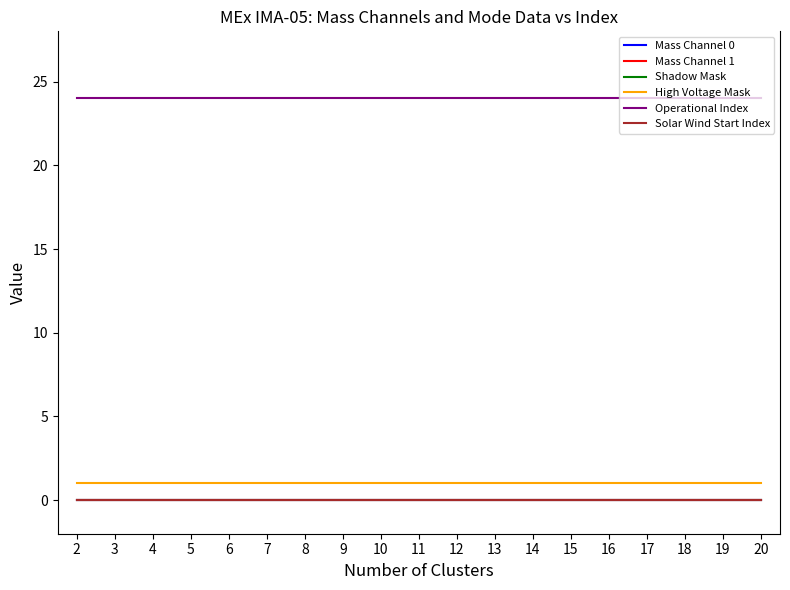

Rank the series at 5 from highest to lowest value.

Operational Index, High Voltage Mask, Mass Channel 0, Mass Channel 1, Shadow Mask, Solar Wind Start Index